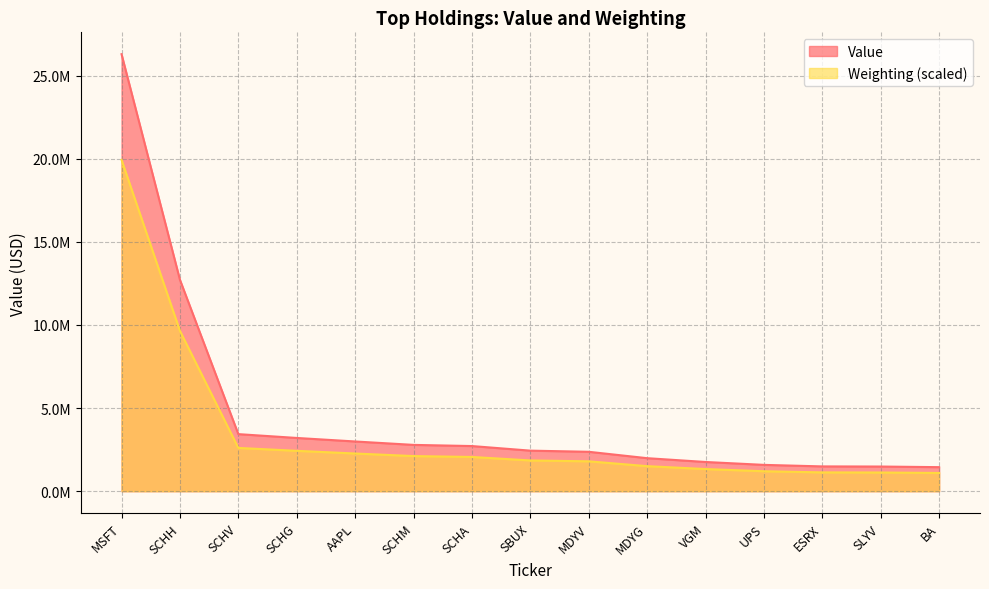

Between MDYV and VGM, which is larger?

MDYV